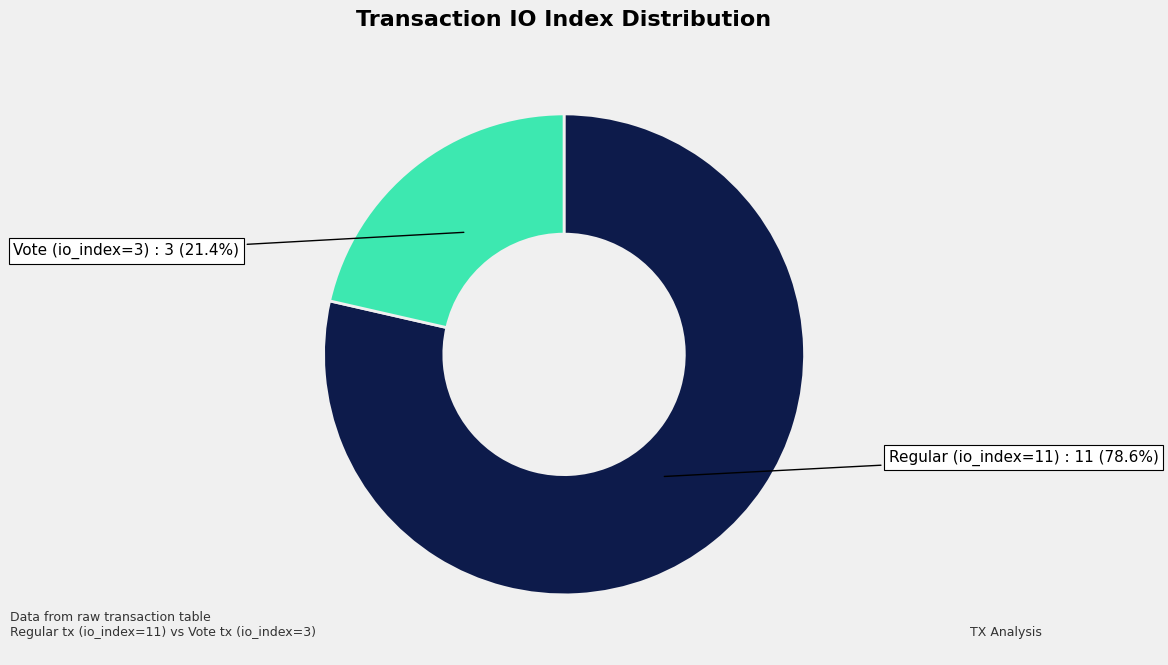

Is there a majority slice in this chart?

Yes